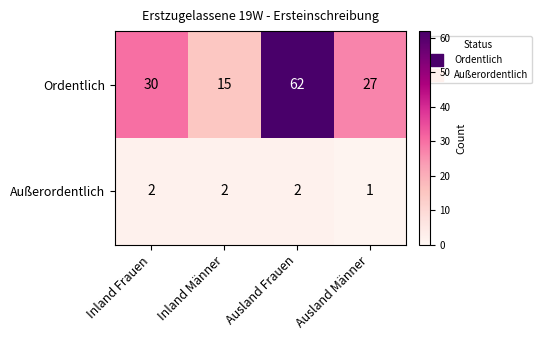

The Außerordentlich series shows 2 at Inland Männer. True or false?

True